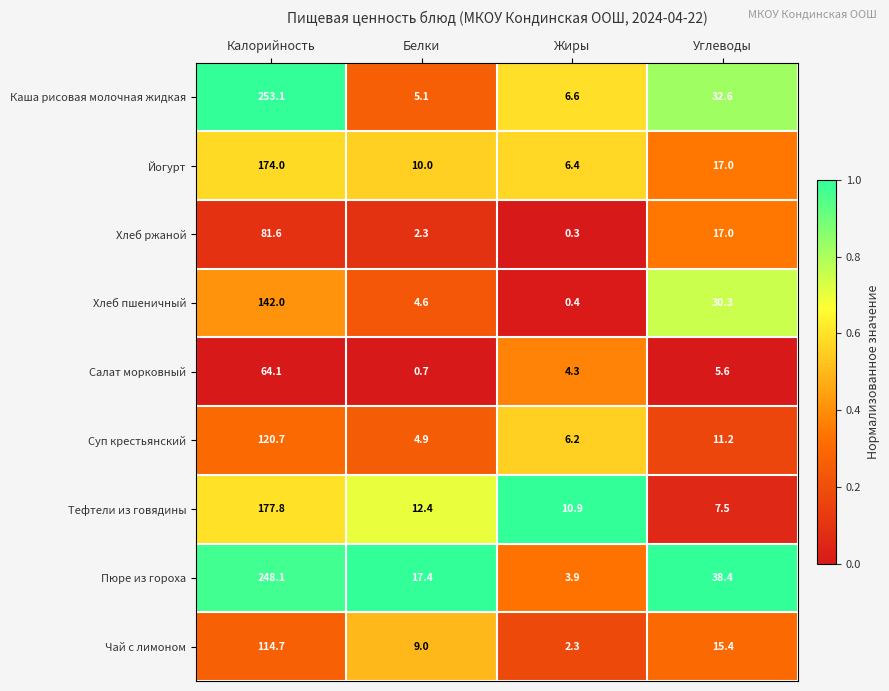

How many series are shown in this chart?

9